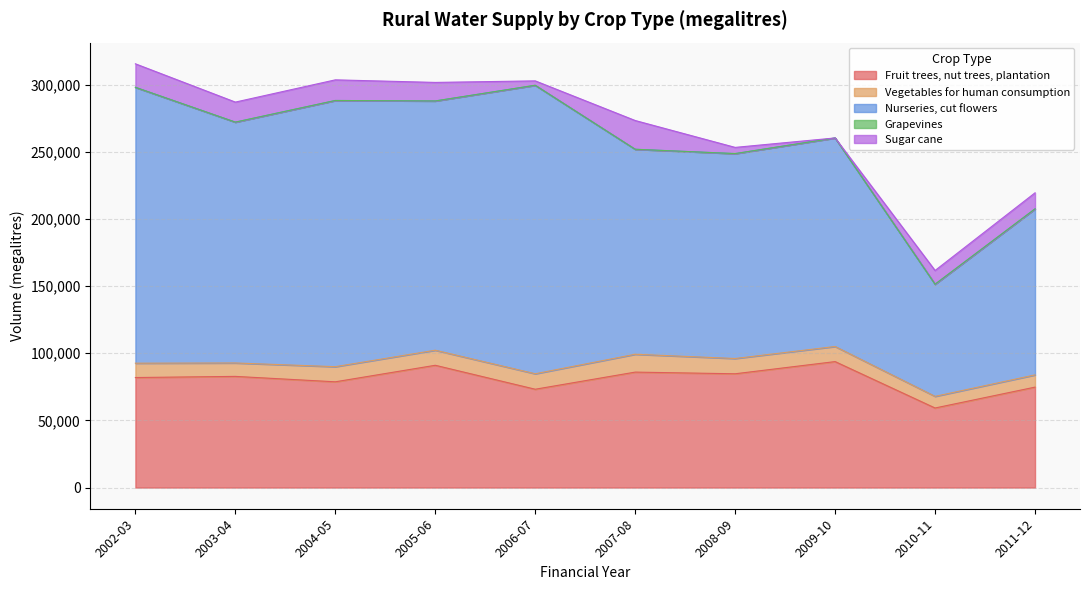

Reading left to right, extract all data points from this chart.

Fruit trees, nut trees, plantation: 2002-03=81928.0	2003-04=82777.0	2004-05=78746.0	2005-06=91054.0	2006-07=73213.0	2007-08=85970.0	2008-09=84726.0	2009-10=93797.0	2010-11=59240.0	2011-12=74789.4
Vegetables for human consumption: 2002-03=10680.0	2003-04=9992.0	2004-05=11262.0	2005-06=11216.0	2006-07=11529.0	2007-08=13289.0	2008-09=11376.0	2009-10=11247.0	2010-11=8671.0	2011-12=9099.6
Nurseries, cut flowers: 2002-03=205451.0	2003-04=179359.0	2004-05=198234.0	2005-06=185620.0	2006-07=214835.0	2007-08=152661.0	2008-09=152588.0	2009-10=155293.0	2010-11=83520.0	2011-12=123662.6
Grapevines: 2002-03=0.0	2003-04=0.0	2004-05=0.0	2005-06=0.0	2006-07=0.0	2007-08=0.0	2008-09=0.0	2009-10=0.0	2010-11=0.0	2011-12=0.0
Sugar cane: 2002-03=17495.0	2003-04=14916.0	2004-05=15367.0	2005-06=13808.0	2006-07=3268.0	2007-08=21407.0	2008-09=4621.0	2009-10=0.0	2010-11=10217.0	2011-12=11934.9